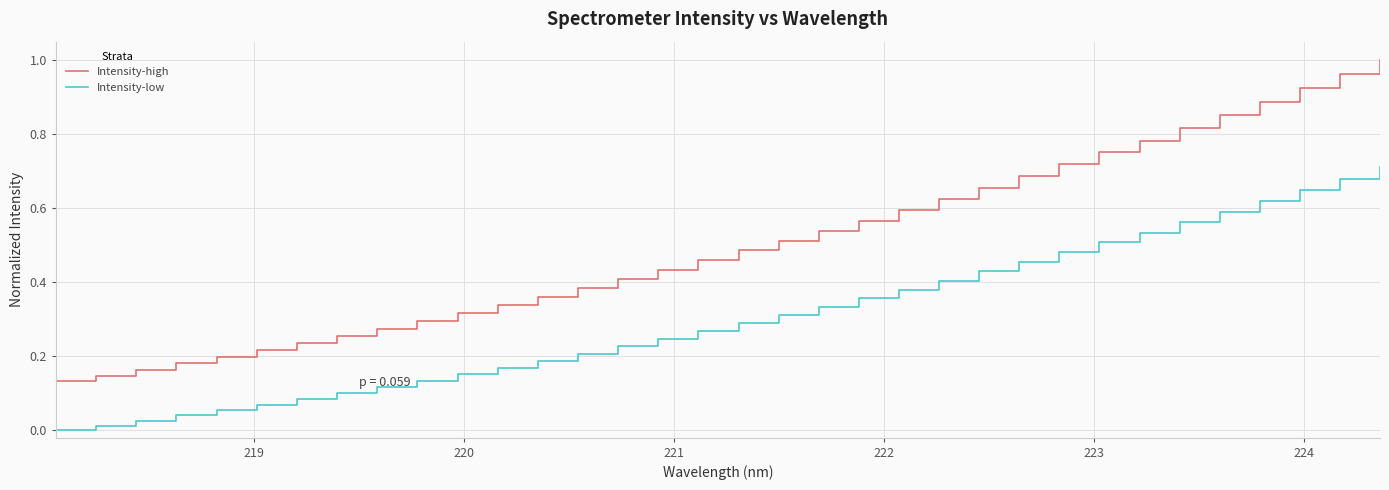

Rank the series by their maximum value, from highest to lowest.

Intensity-high, Intensity-low